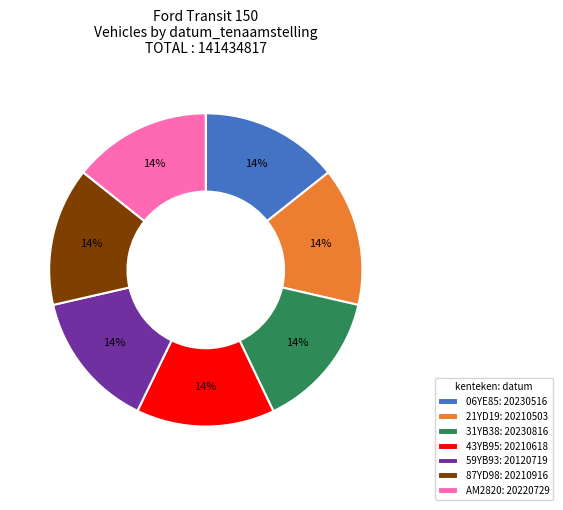

Is it true that 06YE85 is 3% of the pie?

False